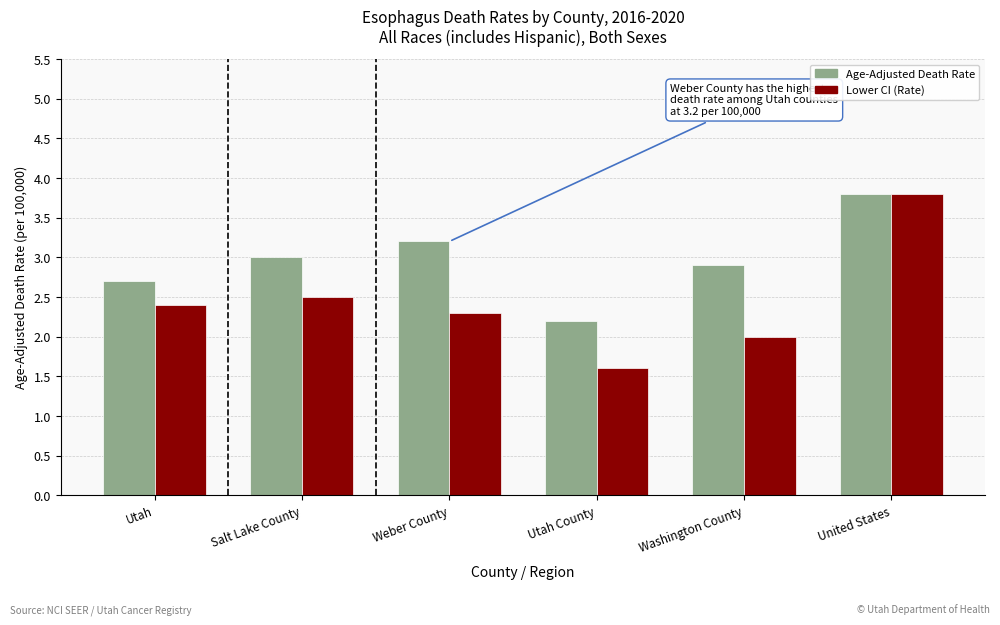

What is the value of the Lower CI (Rate) bar at the 4th from the left?

1.6